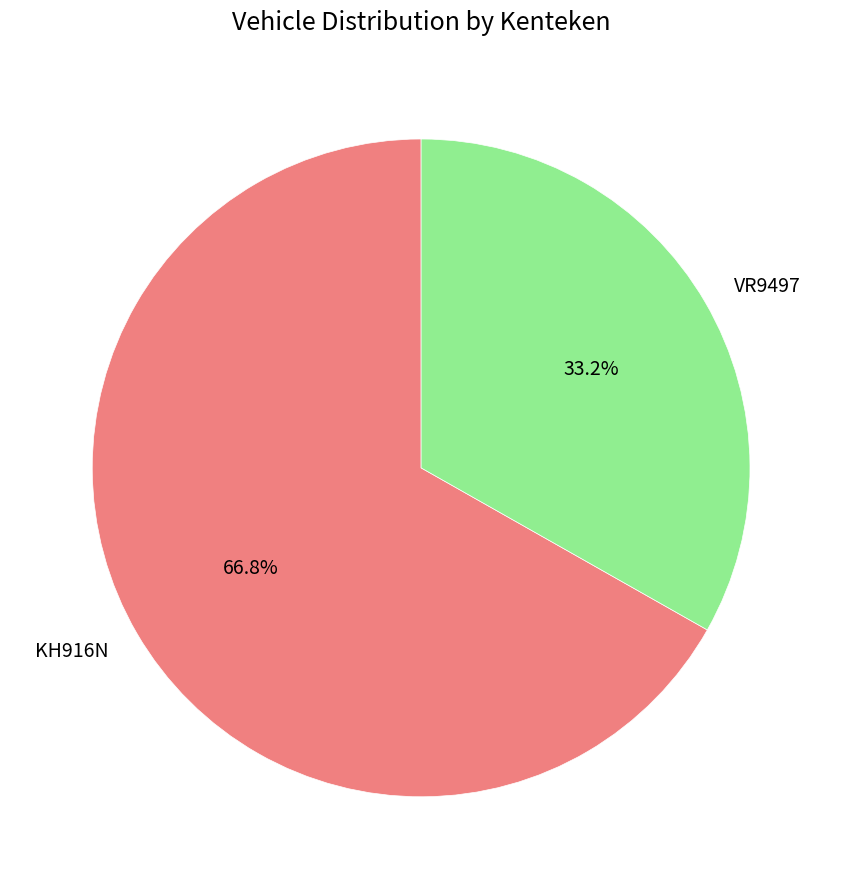

Count the number of slices in the pie.

2